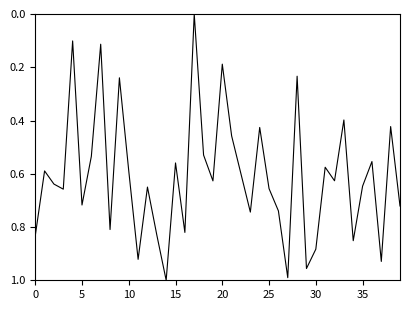

Where is the data nearest to the value 0?

17